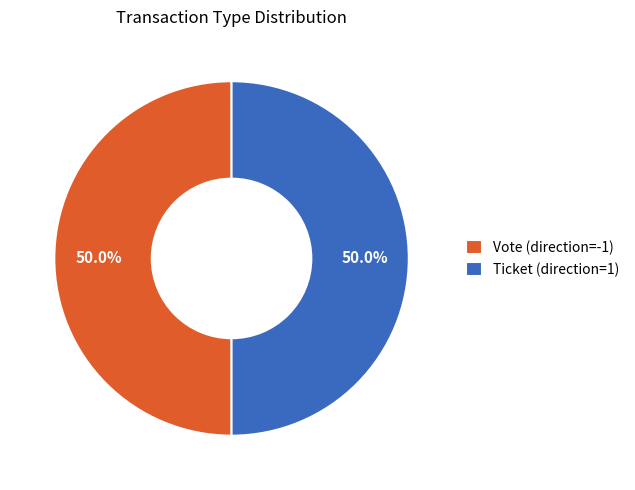

What is the ratio of the value at Vote (direction=-1) to the value at Ticket (direction=1)?

1.0